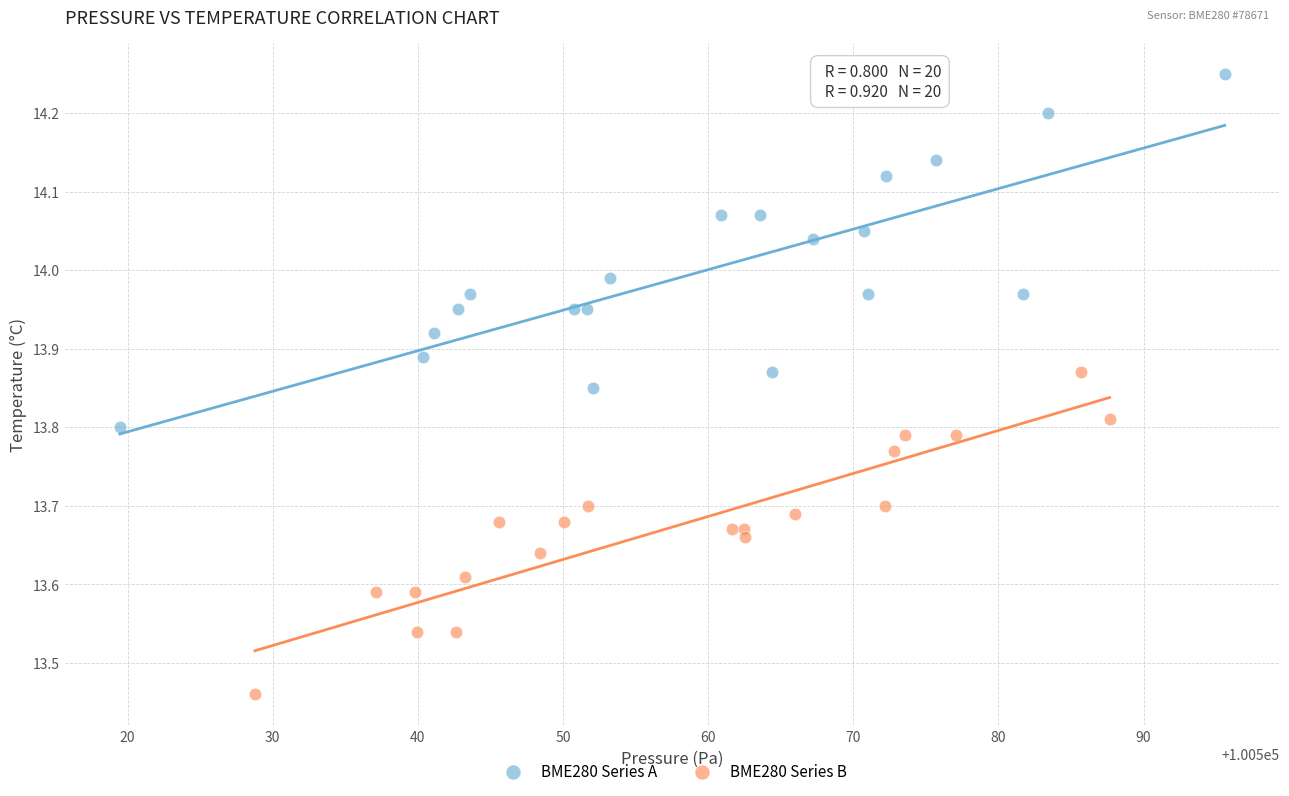

Which series contains the lowest Y value?

BME280 Series B